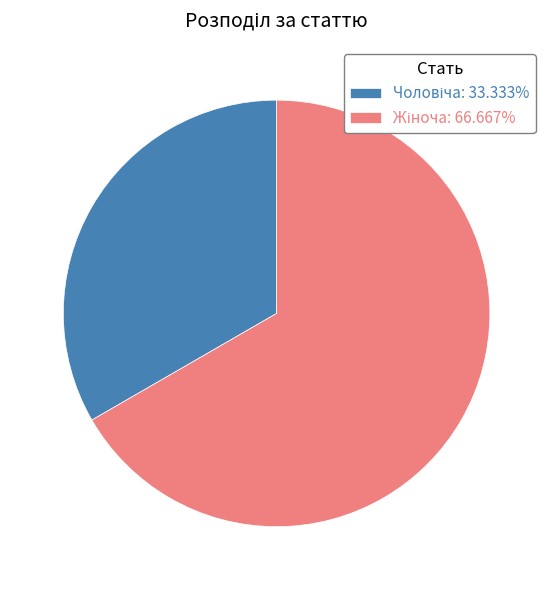

Is there a majority slice in this chart?

Yes